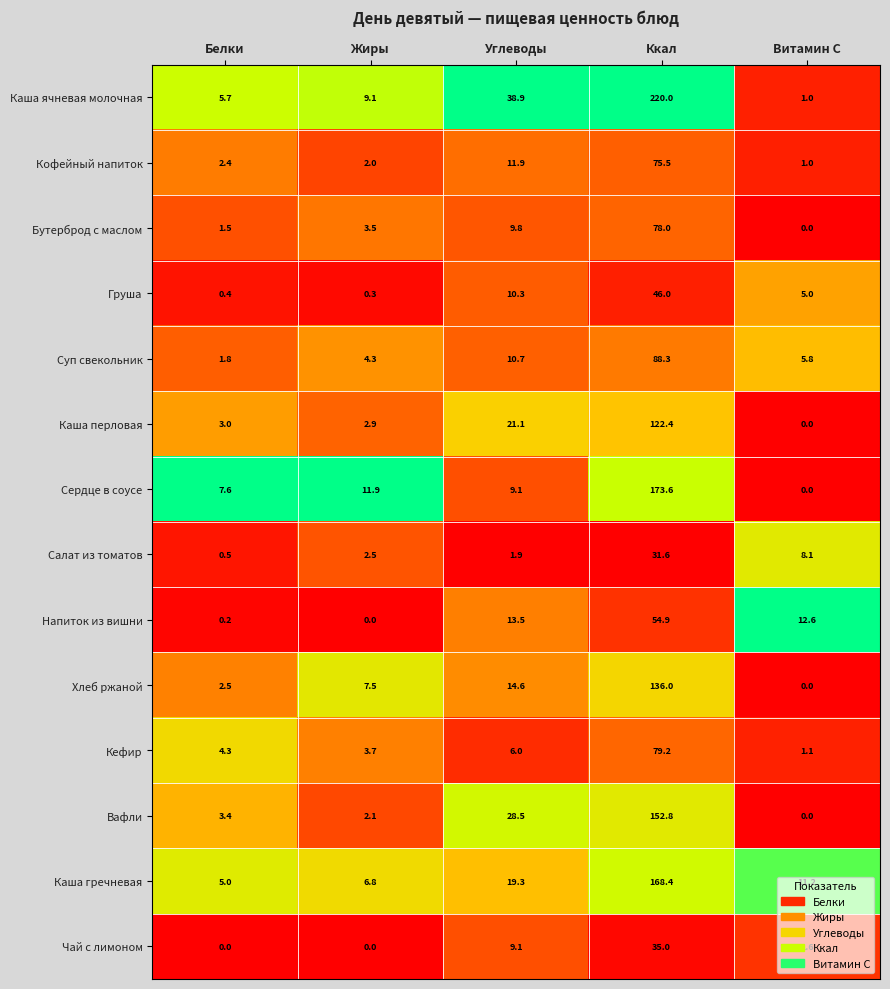

How many categories are shown in the chart?

5